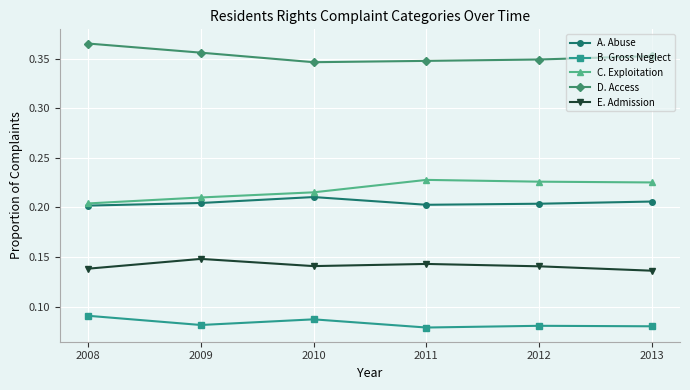

The D. Access series shows 0.1 at 2010. True or false?

False